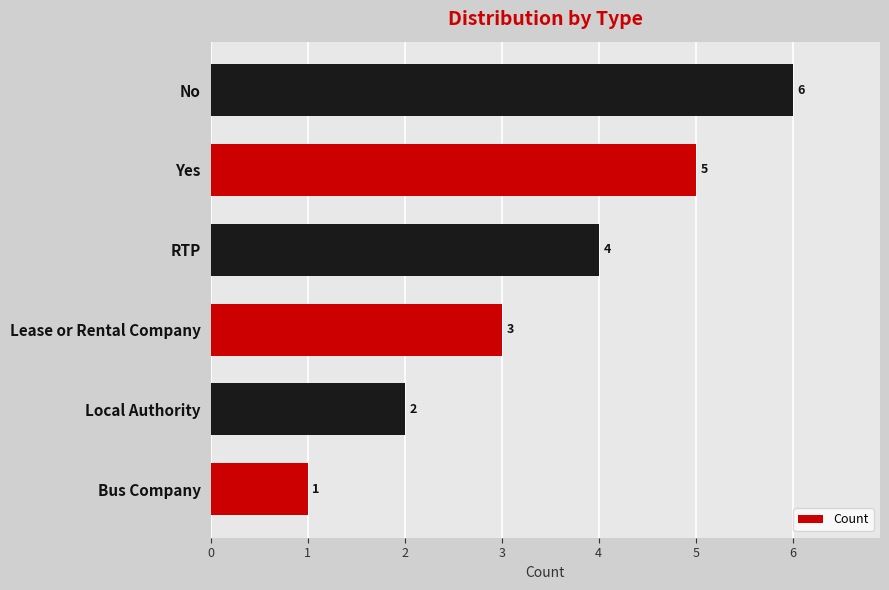

What is the change in value from Local Authority to RTP?

+2